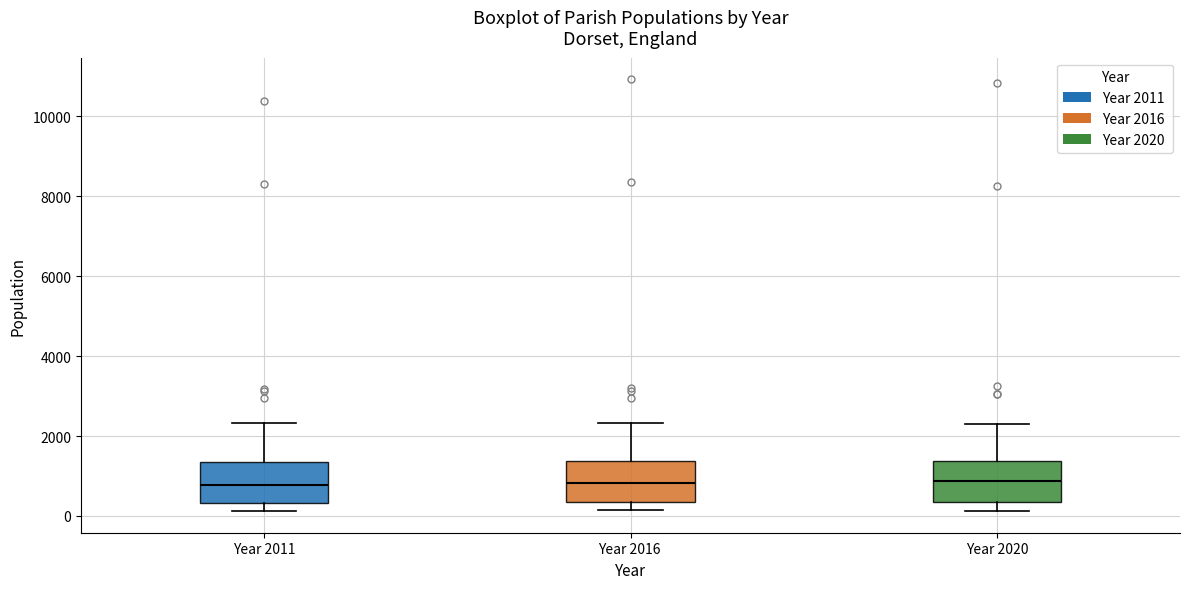

Reading left to right, transcribe this box plot: for each box, give where its median line is, the range the box spans, and where its two whiskers end, as read against the y-axis. The values are not printed on the chart, so give them approximately, as read against the axis.

Year 2011: median 800, box 400 to 1400, whiskers 200 to 2400
Year 2016: median 800, box 400 to 1400, whiskers 200 to 2400
Year 2020: median 800, box 400 to 1400, whiskers 200 to 2200